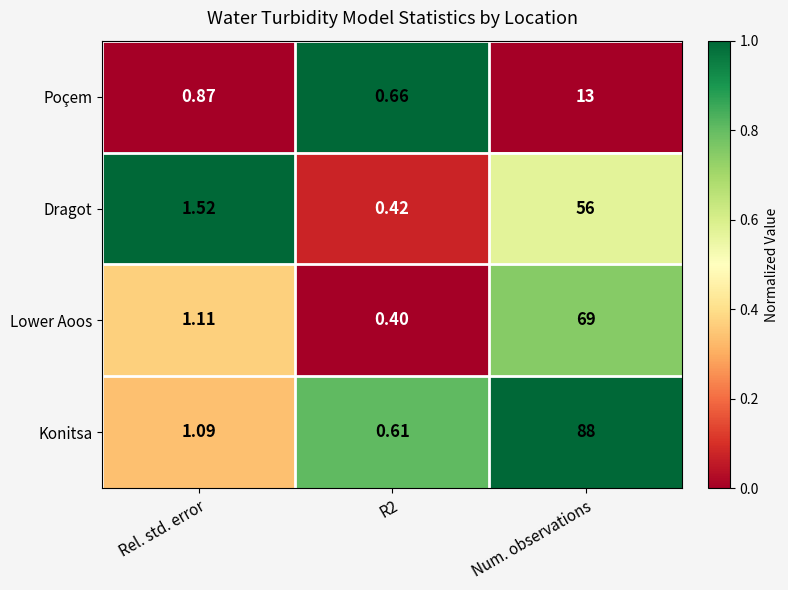

At which label does Konitsa reach its peak?

Num. observations